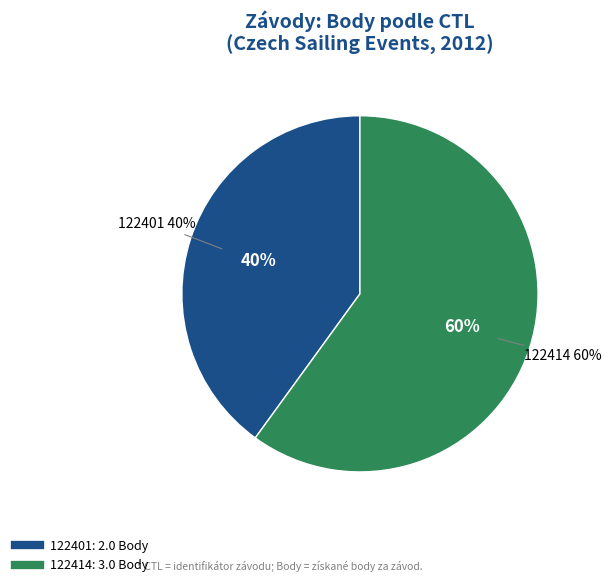

Between 122401 and 122414, which is larger?

122414